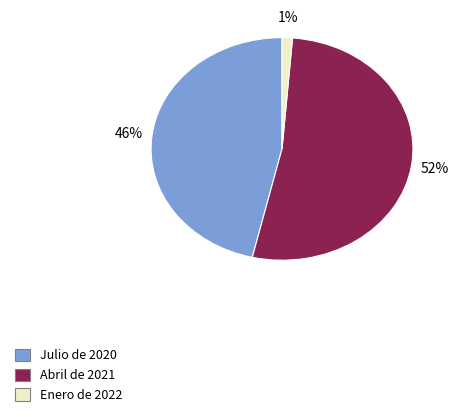

What percentage is the Enero de 2022 slice, to the nearest percent?

1%